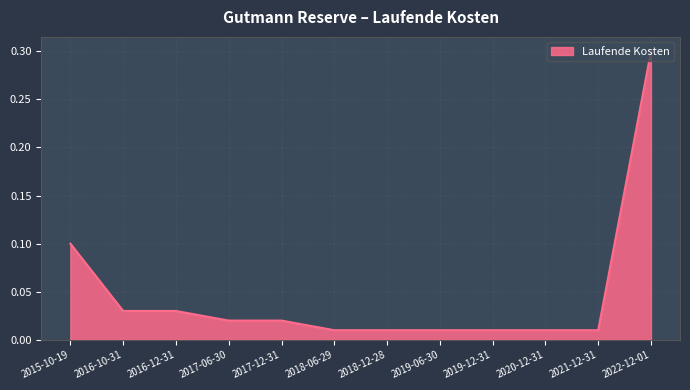

What position from the left is 2016-12-31?

3